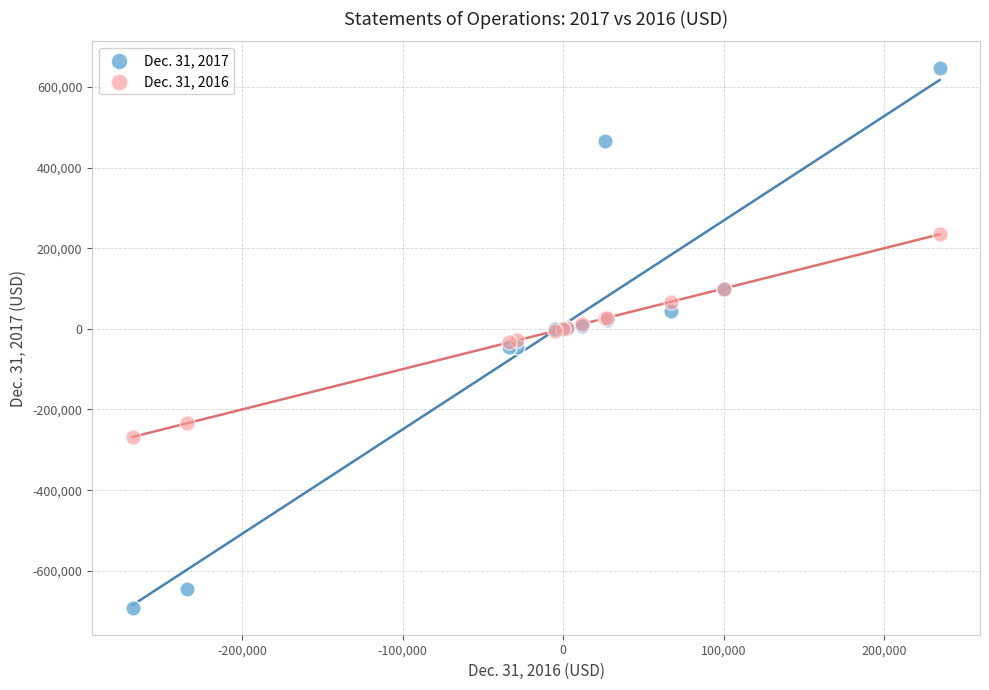

Which series reaches the minimum Y coordinate?

Dec. 31, 2017